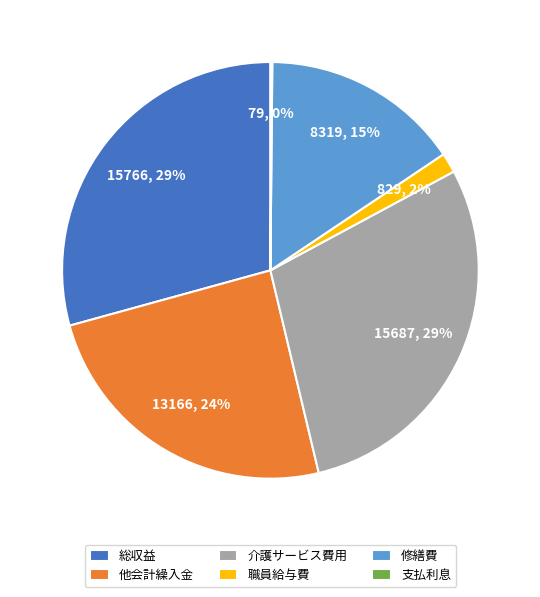

Which has a higher value, 修繕費 or 介護サービス費用?

介護サービス費用